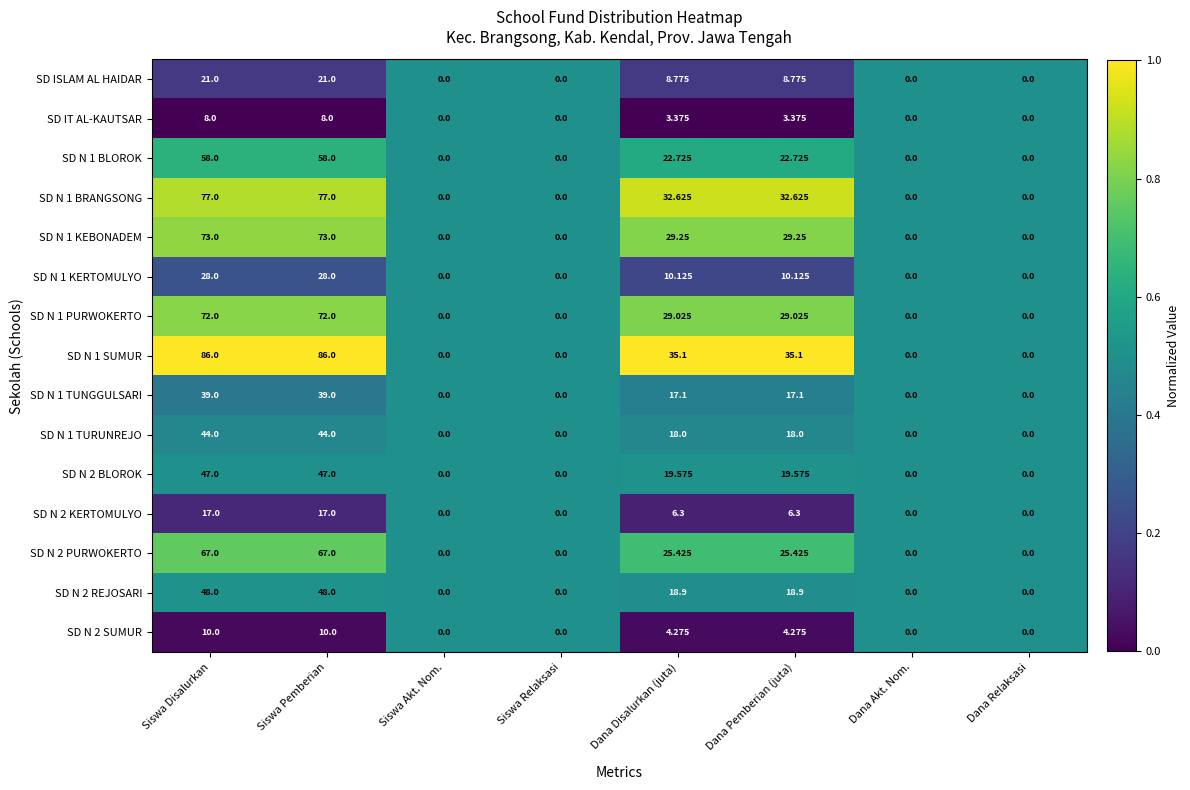

At which label does SD N 1 KEBONADEM first exceed 29?

Siswa Disalurkan